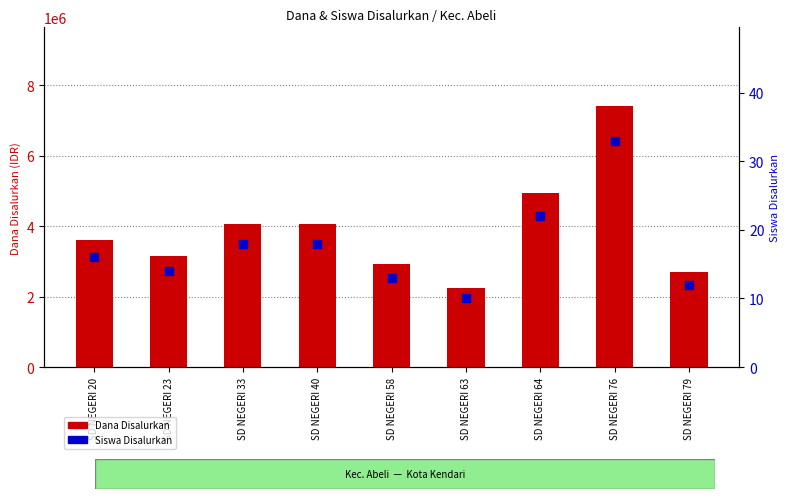

At how many categories does at least one series exceed 2405294?

8